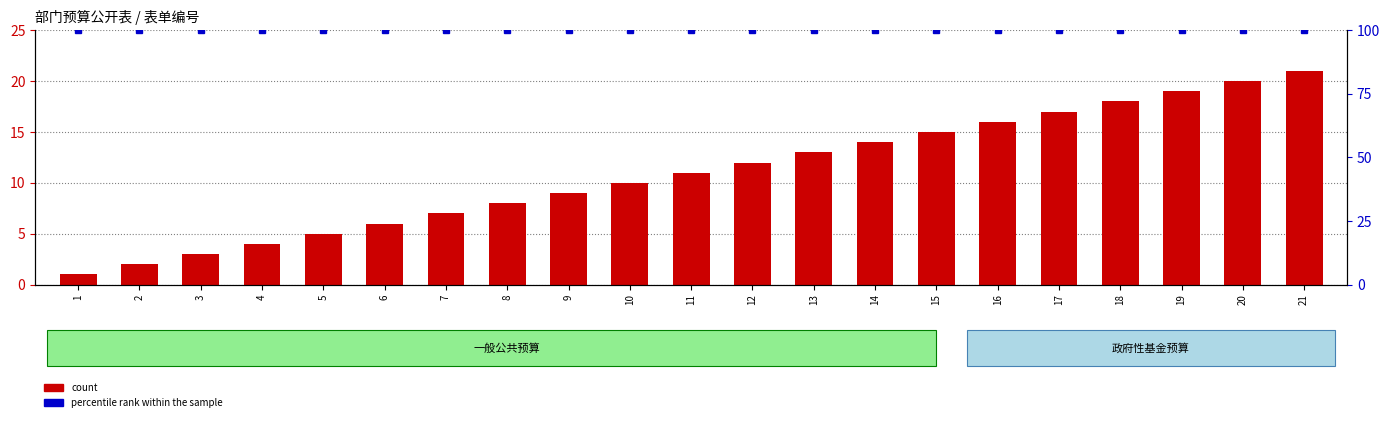

At which category does the chart reach its minimum across all series?

1